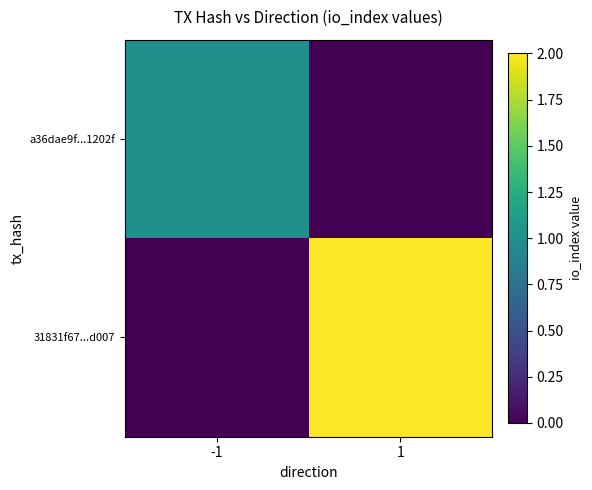

Rank the series by their maximum value, from highest to lowest.

31831f67...d007, a36dae9f...1202f